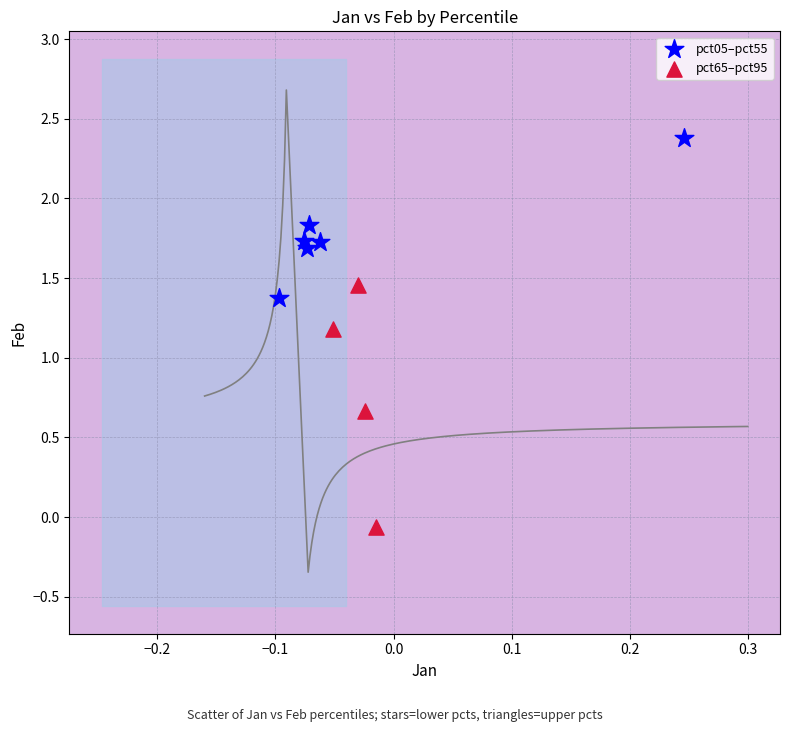

Which series has the widest spread of Y values?

pct65–pct95